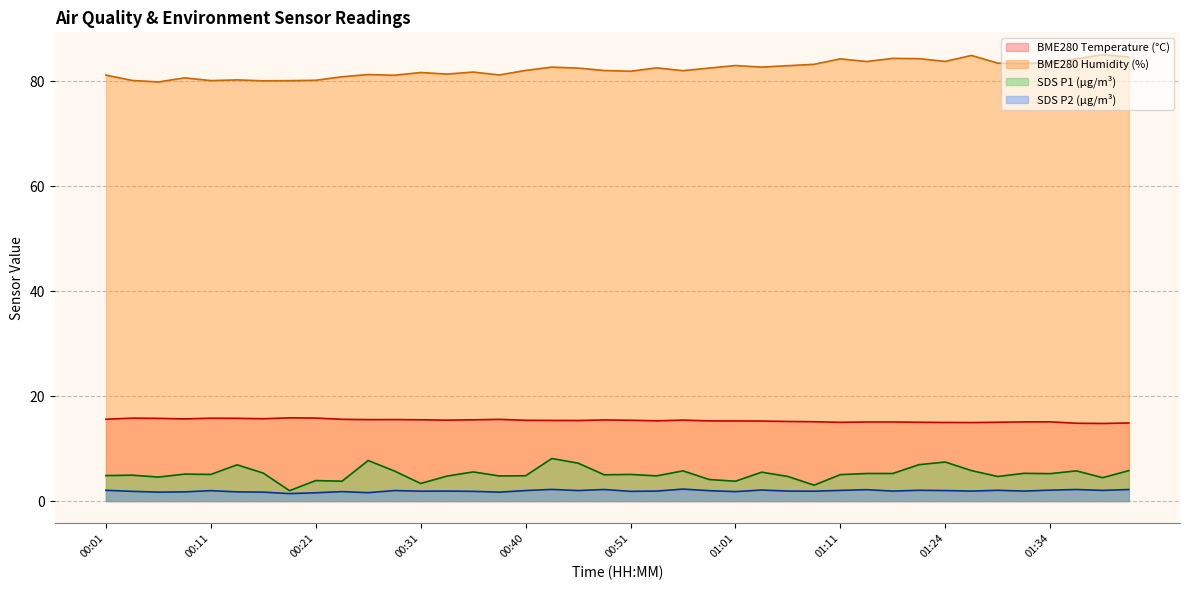

Where is the first local maximum for SDS_P2?

00:11